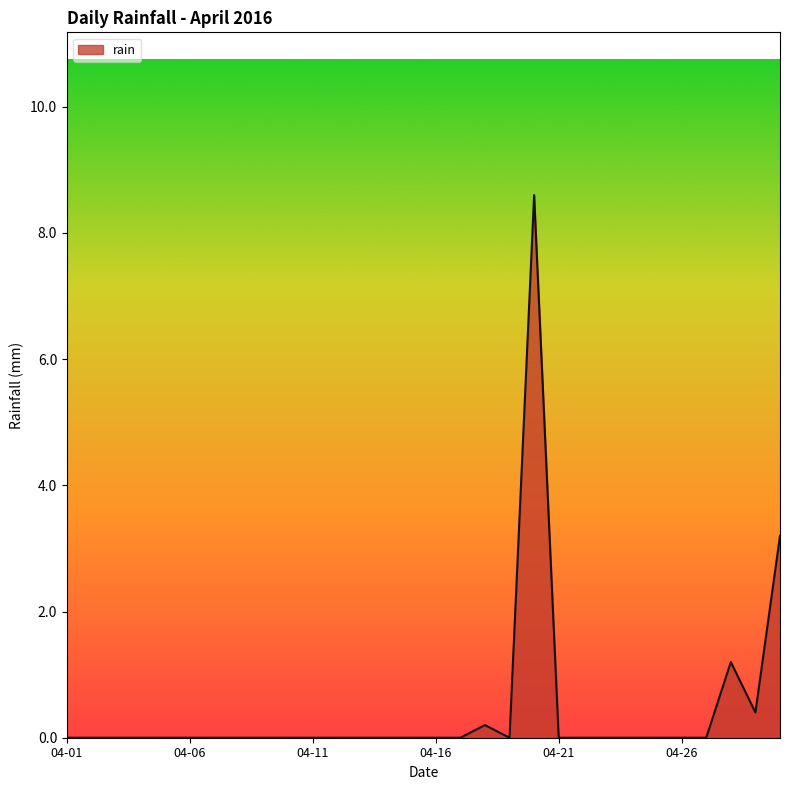

What is the maximum value shown in the chart?

8.6